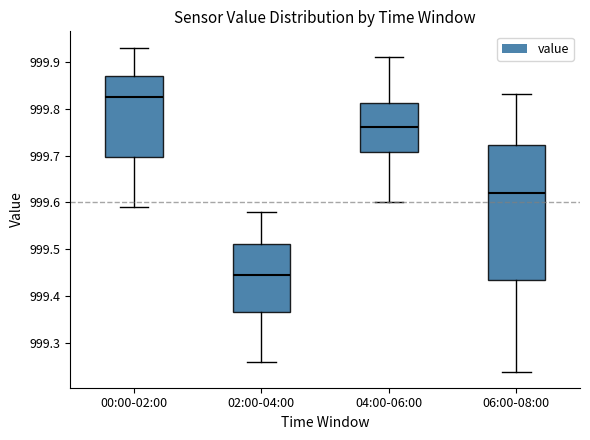

Reading left to right, read every box against the y-axis: the position of its median line, the range the box covers, and the ends of its whiskers. The values are not printed on the chart, so give them approximately, as read against the axis.

00:00-02:00: median 999.83, box 999.70 to 999.87, whiskers 999.59 to 999.93
02:00-04:00: median 999.45, box 999.37 to 999.51, whiskers 999.26 to 999.58
04:00-06:00: median 999.76, box 999.71 to 999.81, whiskers 999.60 to 999.91
06:00-08:00: median 999.62, box 999.44 to 999.72, whiskers 999.24 to 999.83